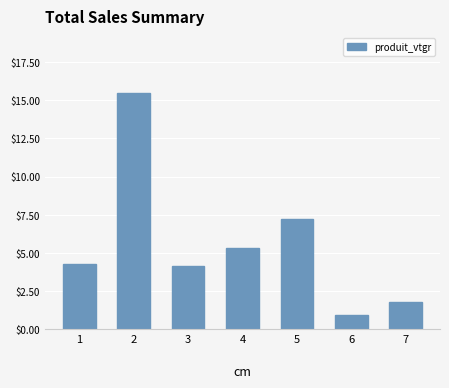

True or false: the data shows 0.8 at 7.

False